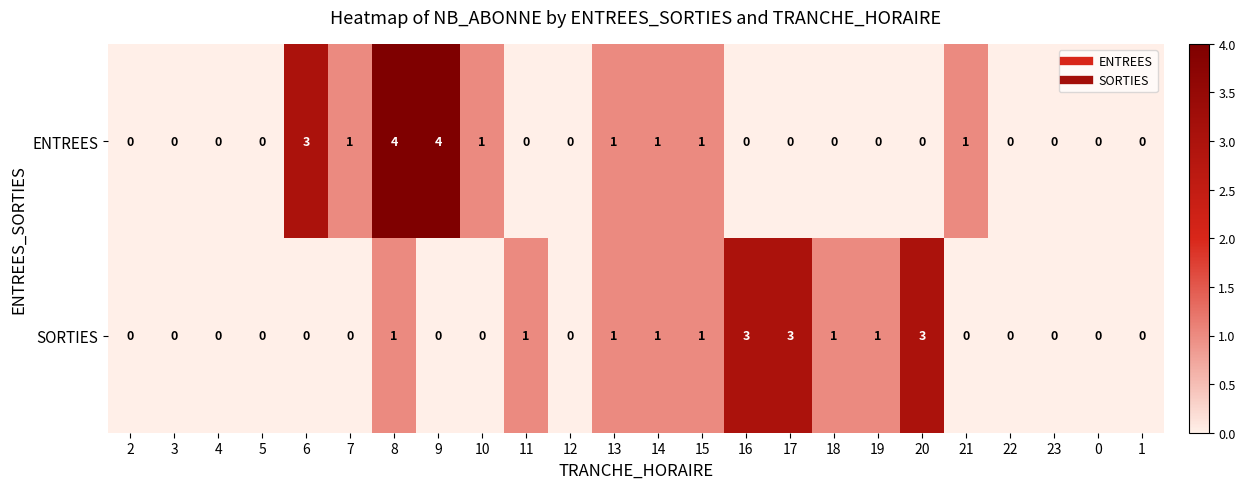

At which category is the sum across all series the highest?

8